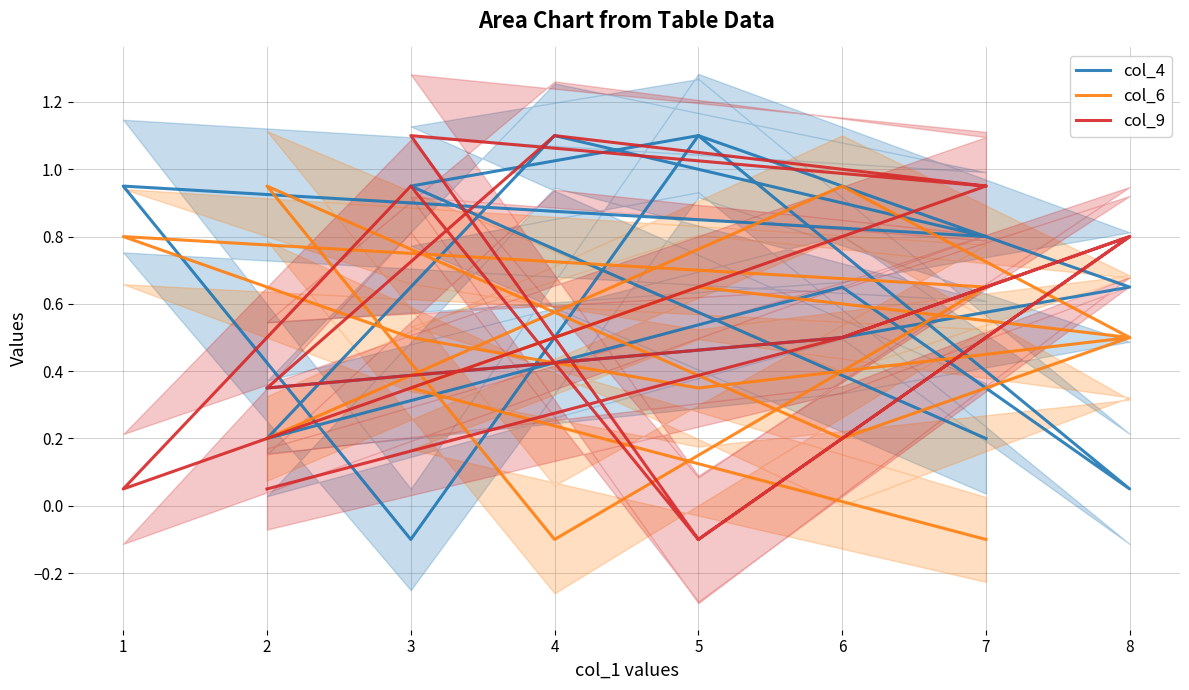

What is the difference between the maximum and minimum values in the col_6 series?

1.1